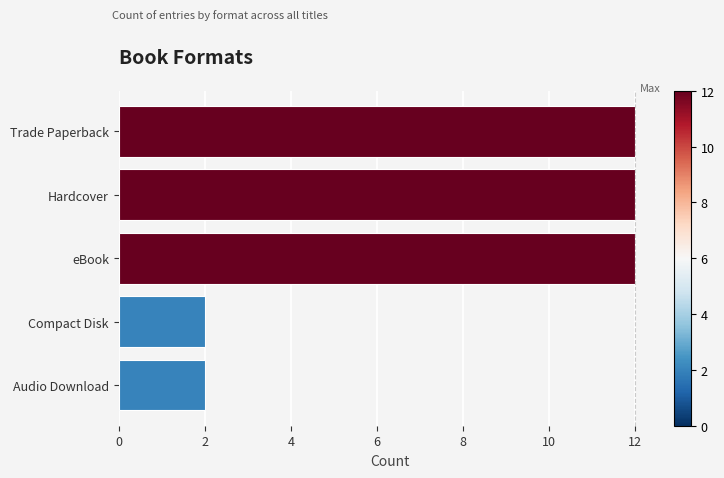

What is the ratio of the value at Hardcover to the value at eBook?

1.0